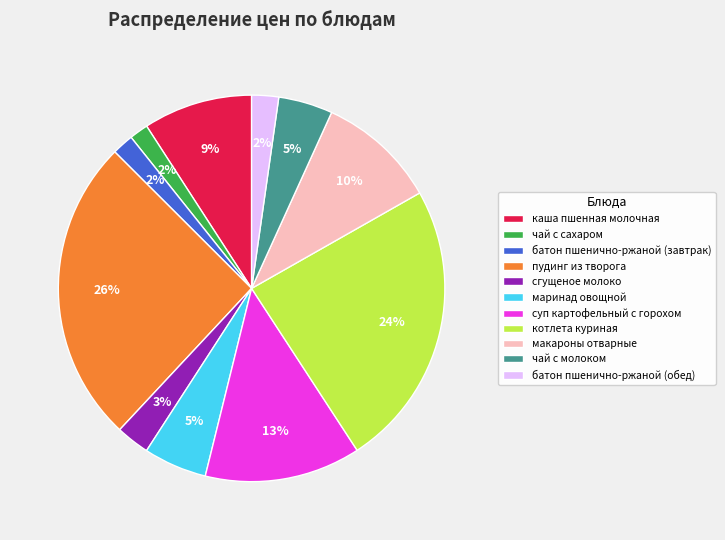

How many segments does this pie chart have?

11